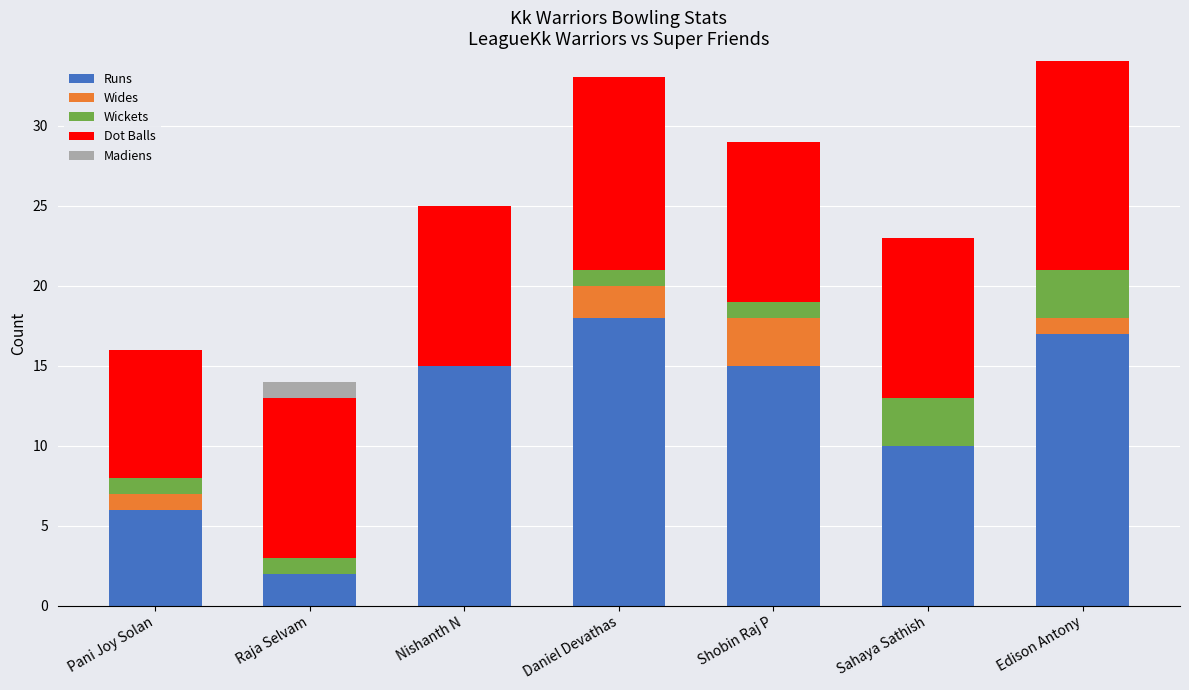

How many categories are shown in the chart?

7